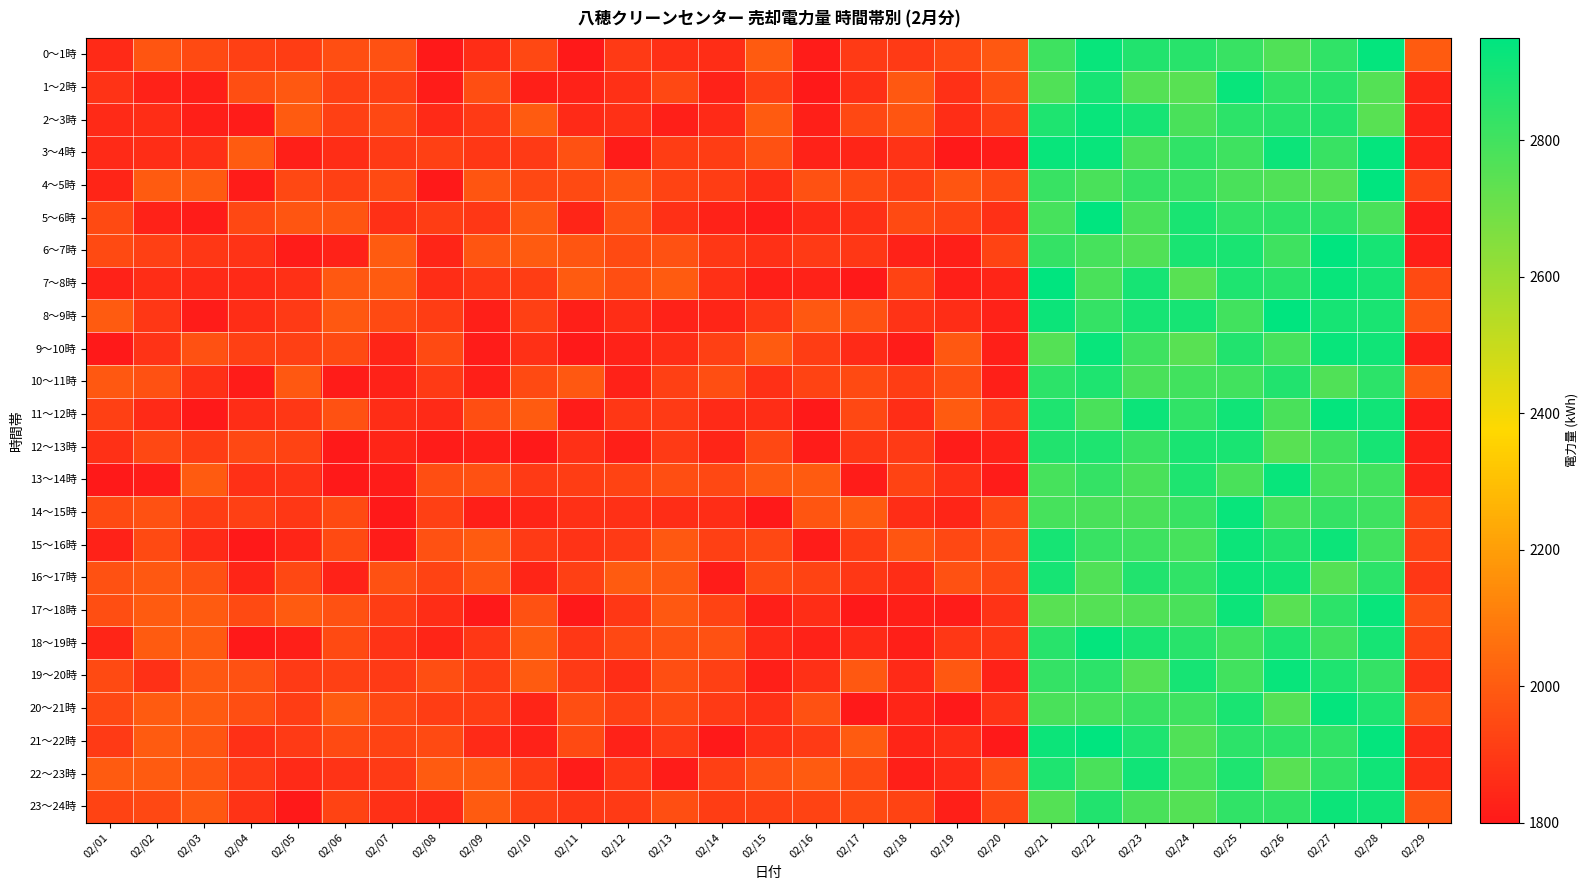

At how many categories does at least one series exceed 2852?

8